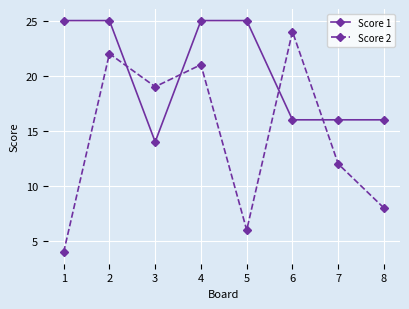

Rank the series at 5 from lowest to highest value.

Score 2, Score 1